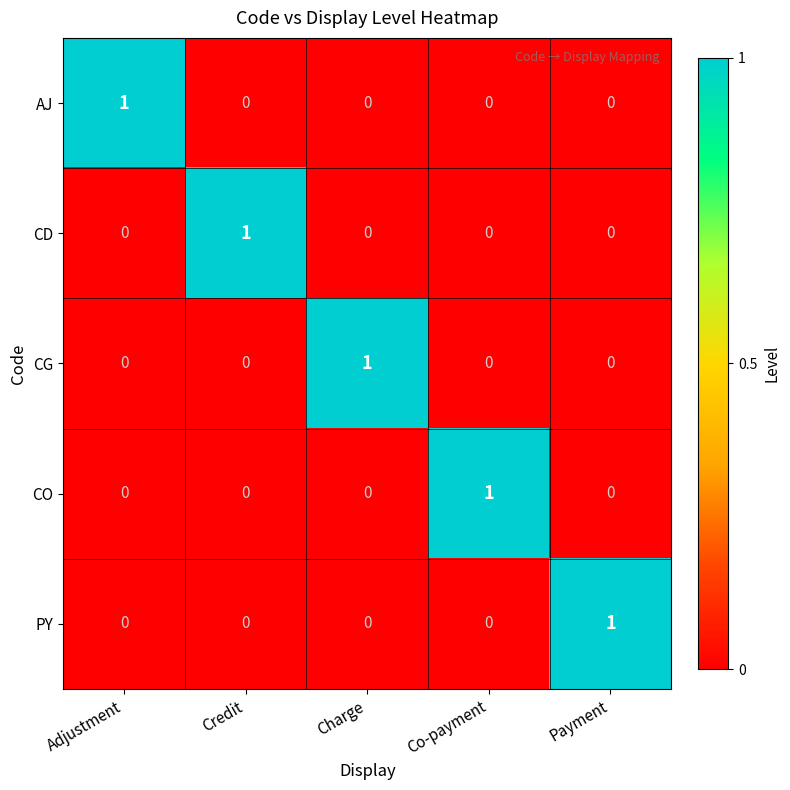

At how many categories does at least one series exceed 0?

5